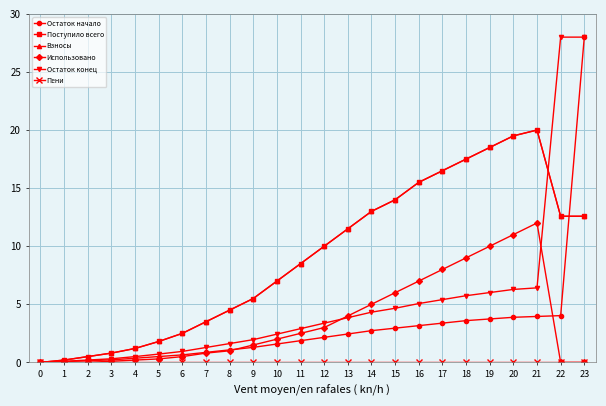

Does the chart have visible grid lines?

Yes